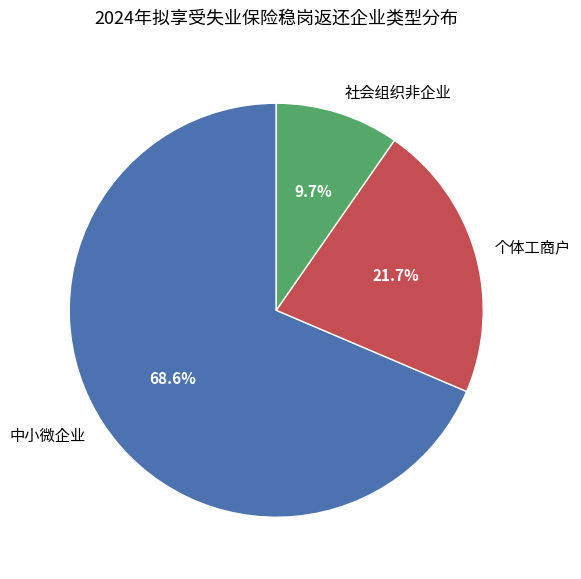

Which slice represents more than half of the pie?

中小微企业